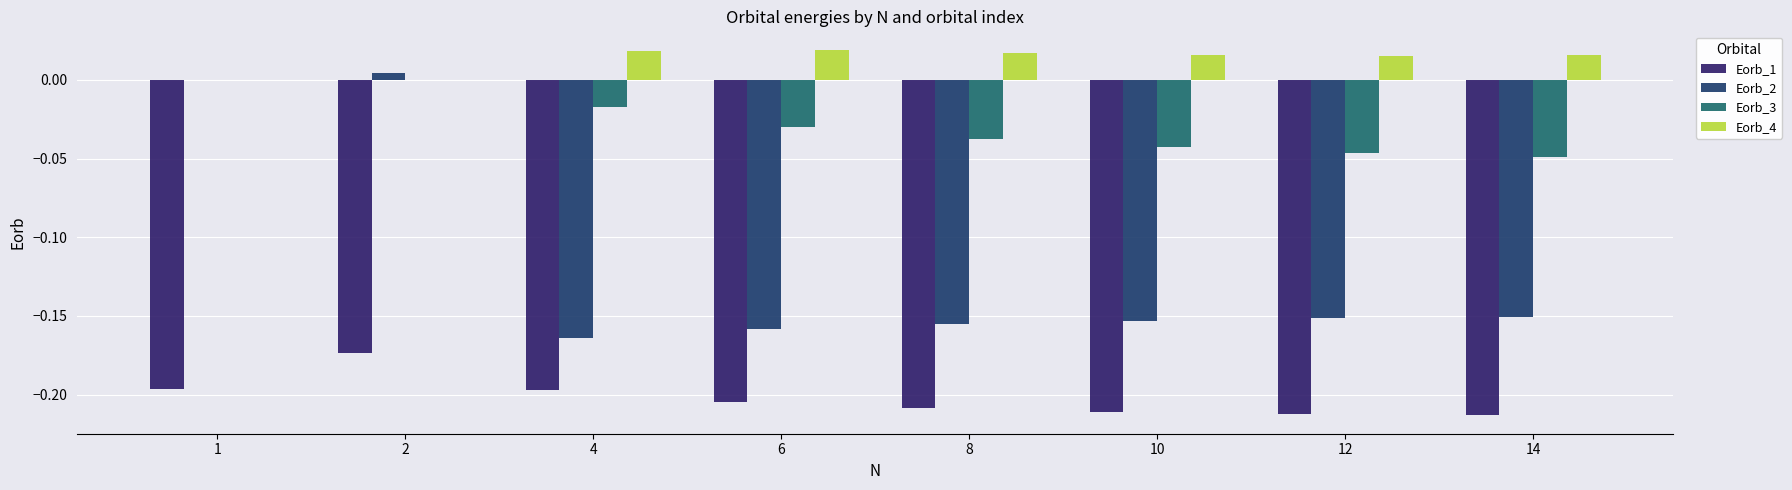

Are the bars horizontal?

No